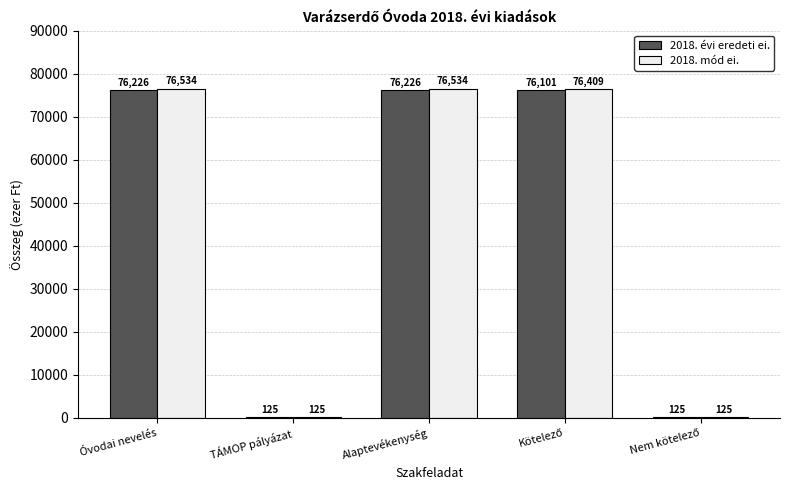

What is the greatest value displayed?

76534.9